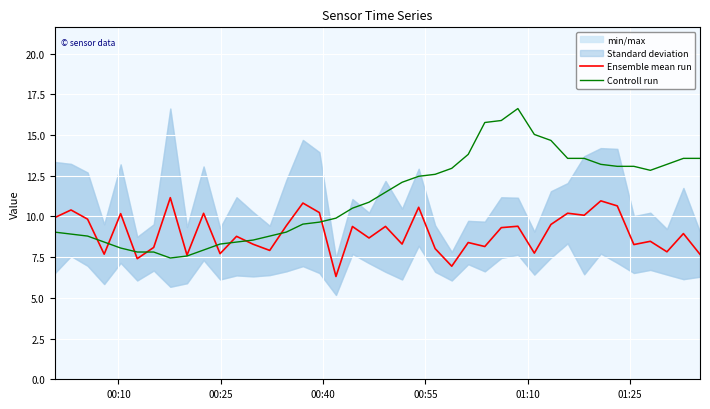

What is the maximum value shown in the chart?

16.6